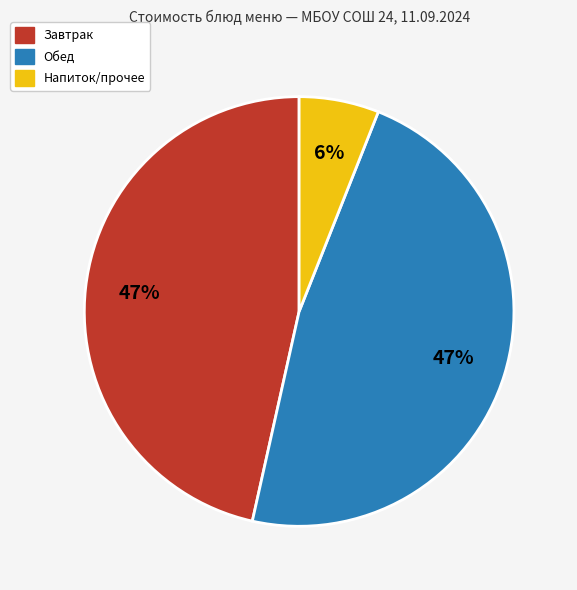

To the nearest percent, what is the average slice percentage?

33%